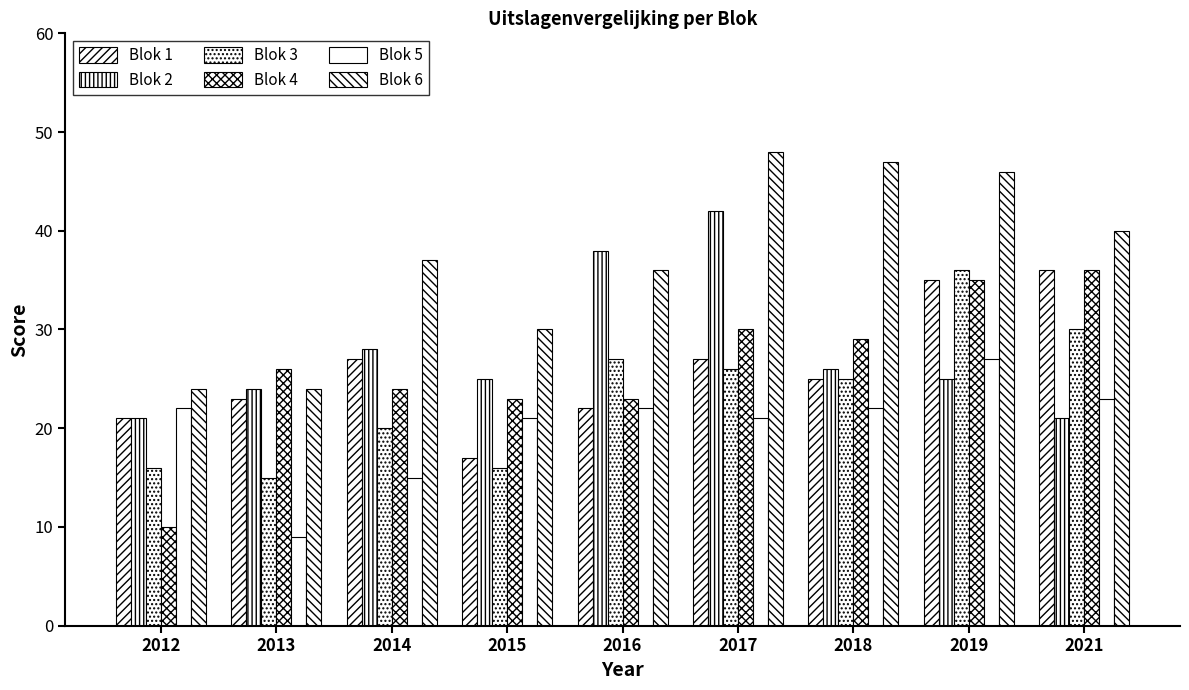

Which series has the largest range (max minus min)?

Blok 4